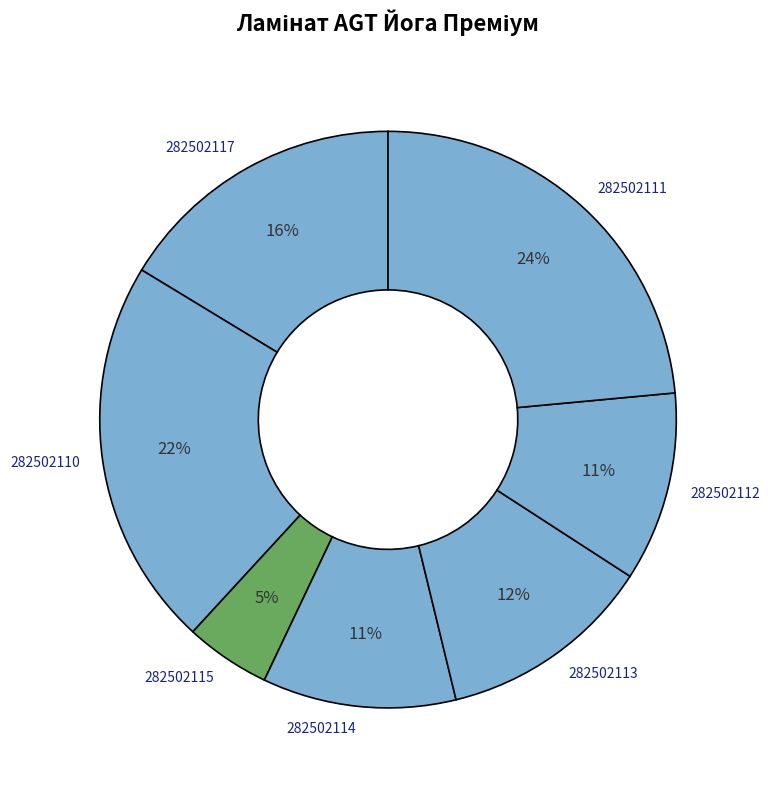

Is there any slice that represents more than half of the pie?

No